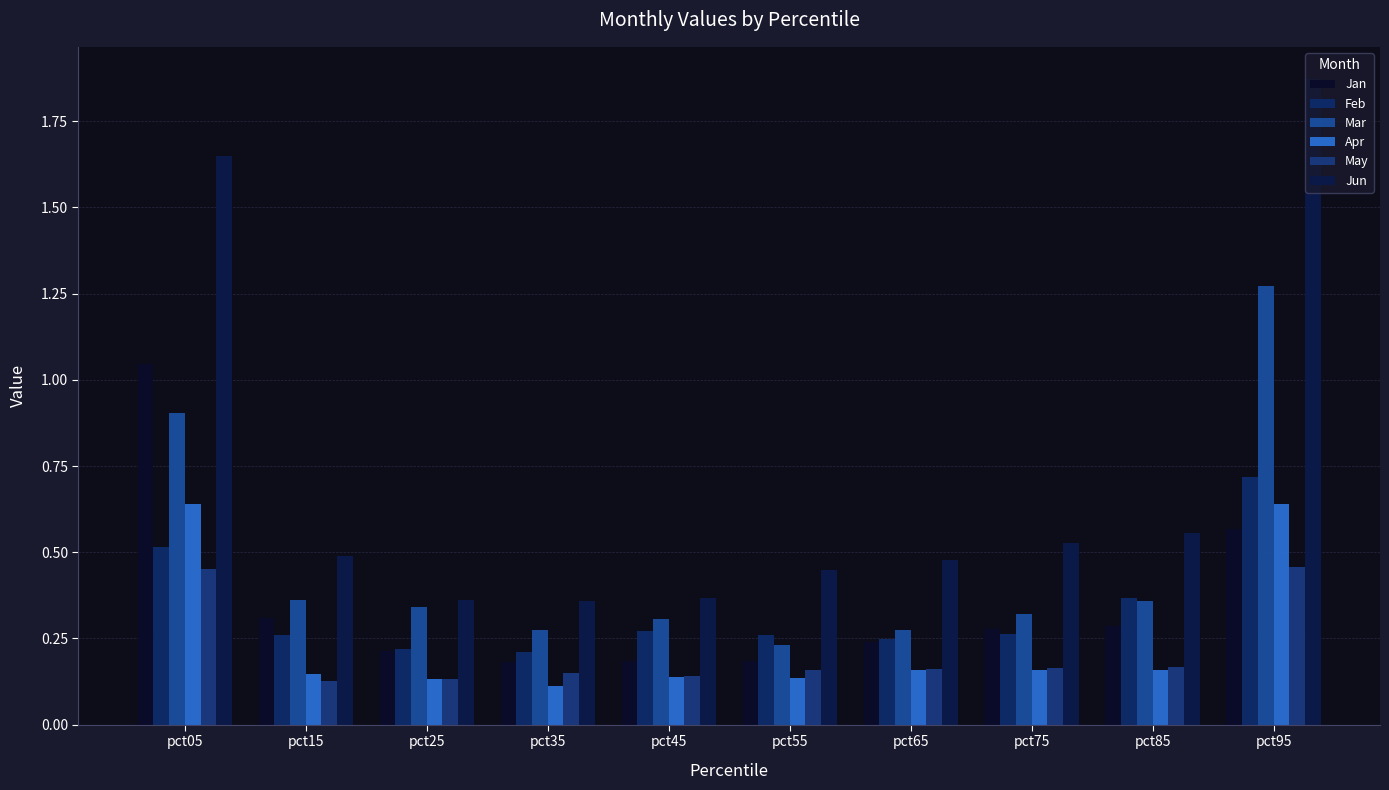

Where is May nearest to the value 0?

pct15